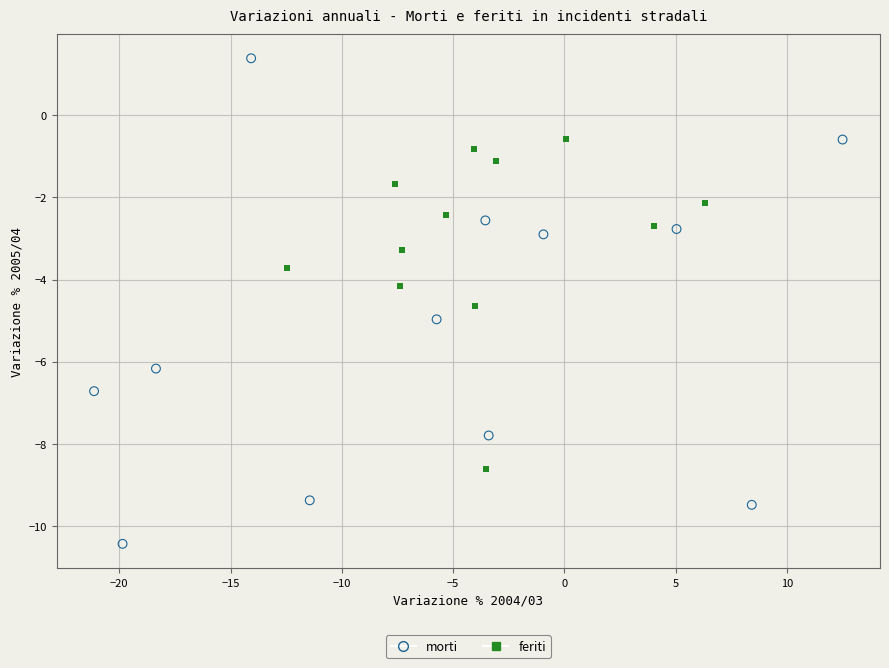

Which series reaches the minimum Y coordinate?

morti